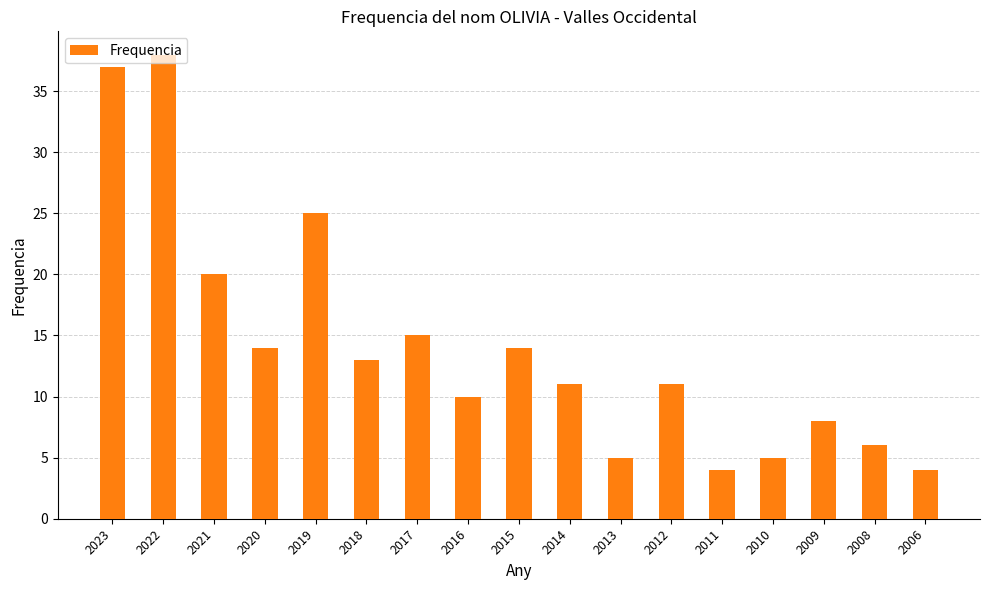

Count the number of categories in the chart.

17